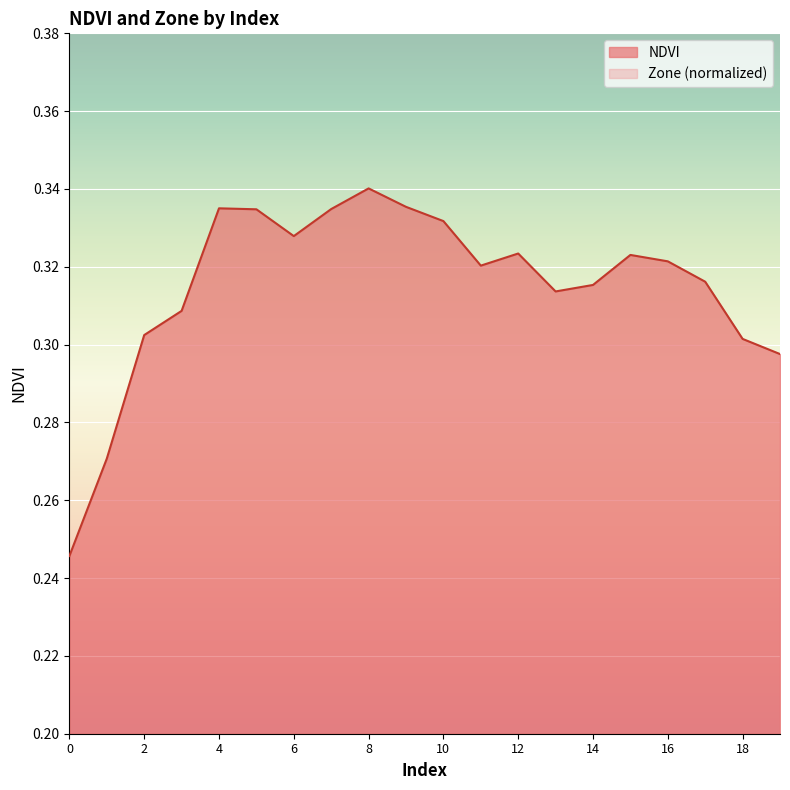

What is the change in value from 0 to 8?

+0.1